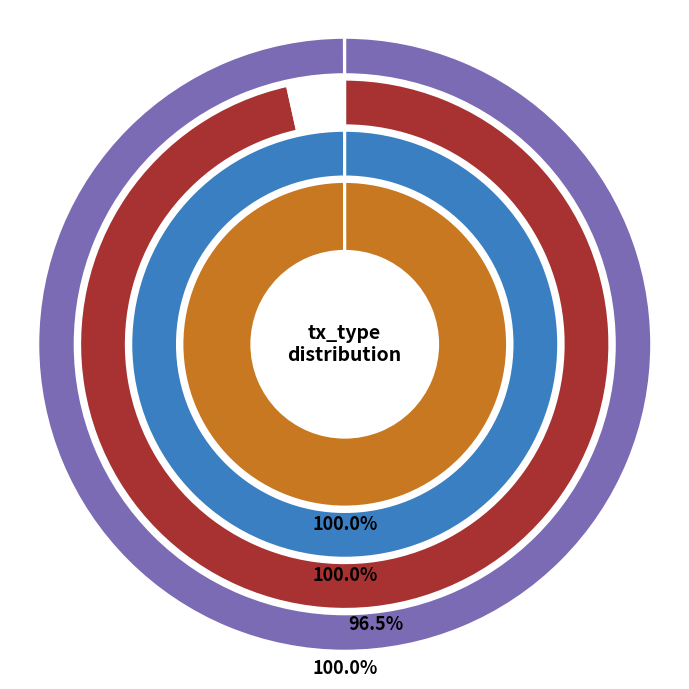

Is it true that io_index_0 is 9% of the pie?

False